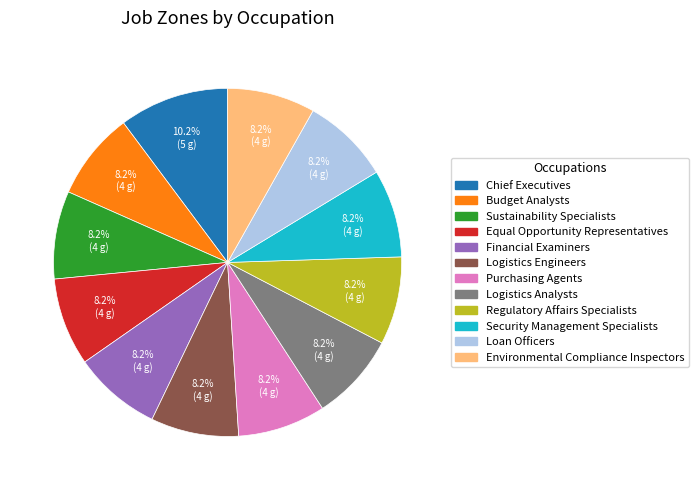

What is the largest slice in the pie chart?

Chief Executives